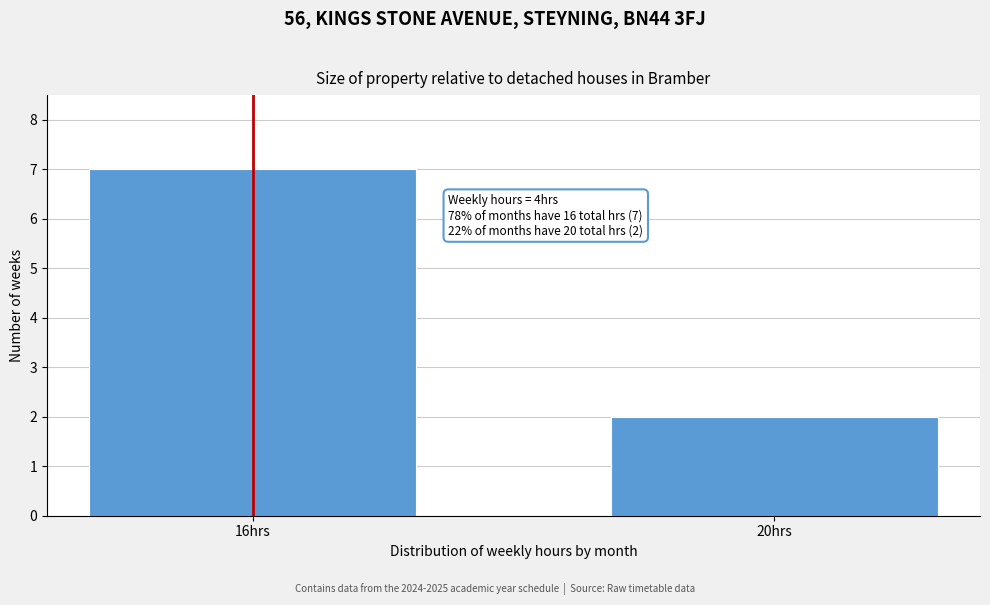

Reading right to left, extract all data points from this chart.

20hrs=2	16hrs=7